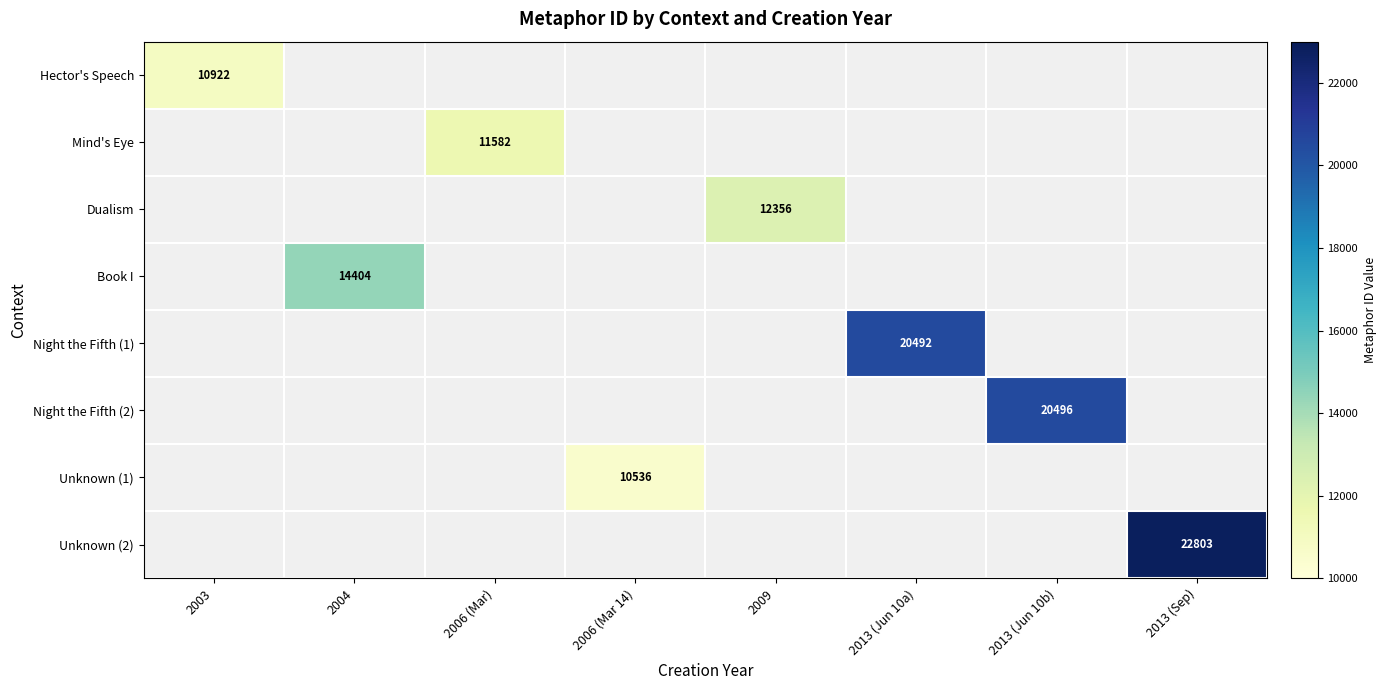

How many positive values does the Night the Fifth (2) series have?

1